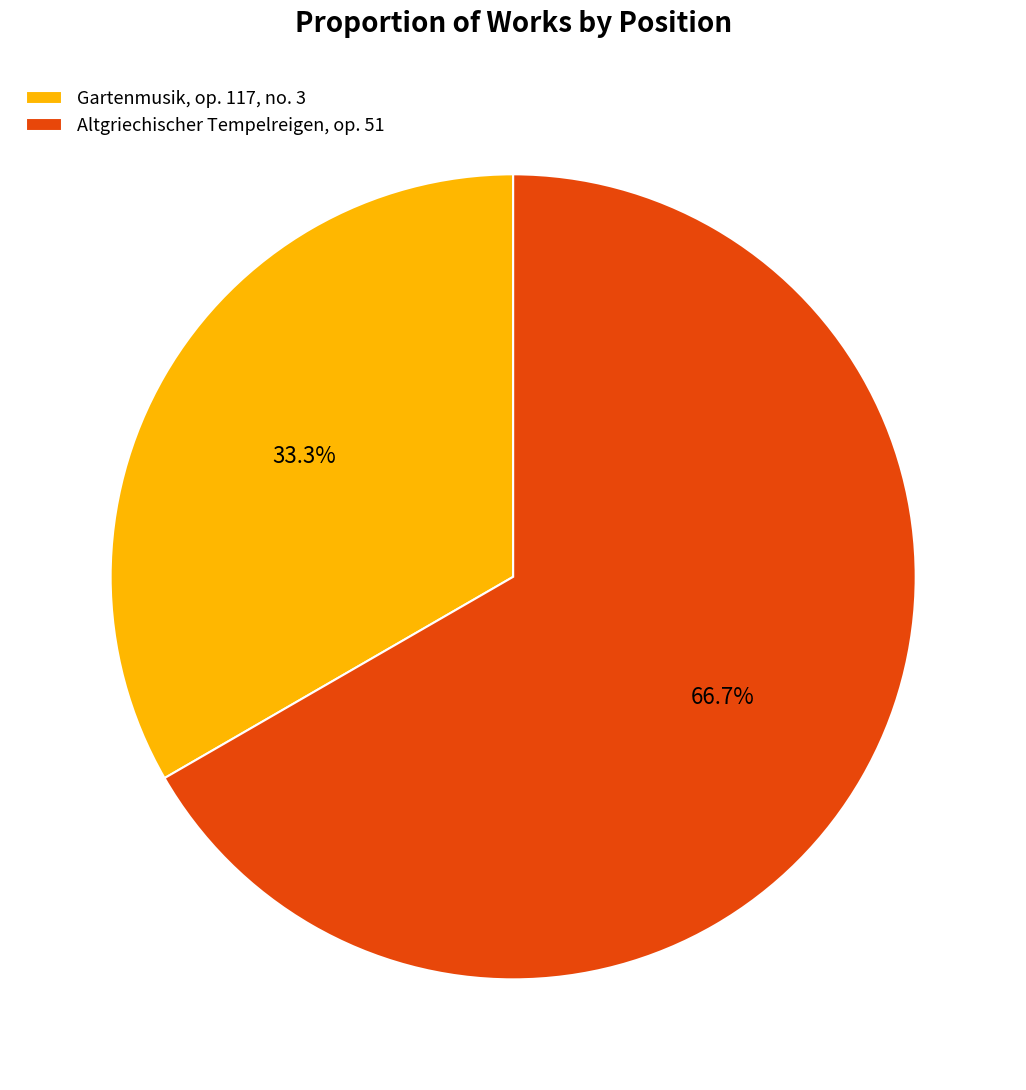

What is the total percentage of Gartenmusik, op. 117, no. 3 and Altgriechischer Tempelreigen, op. 51?

100.0%